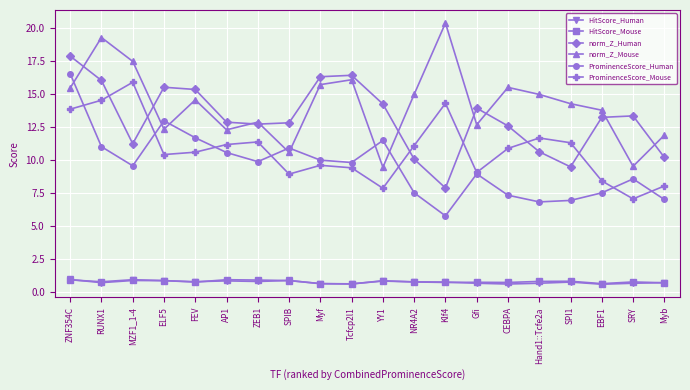

In ProminenceScore_Mouse, how many points are higher than both neighbors (excluding endpoints)?

5